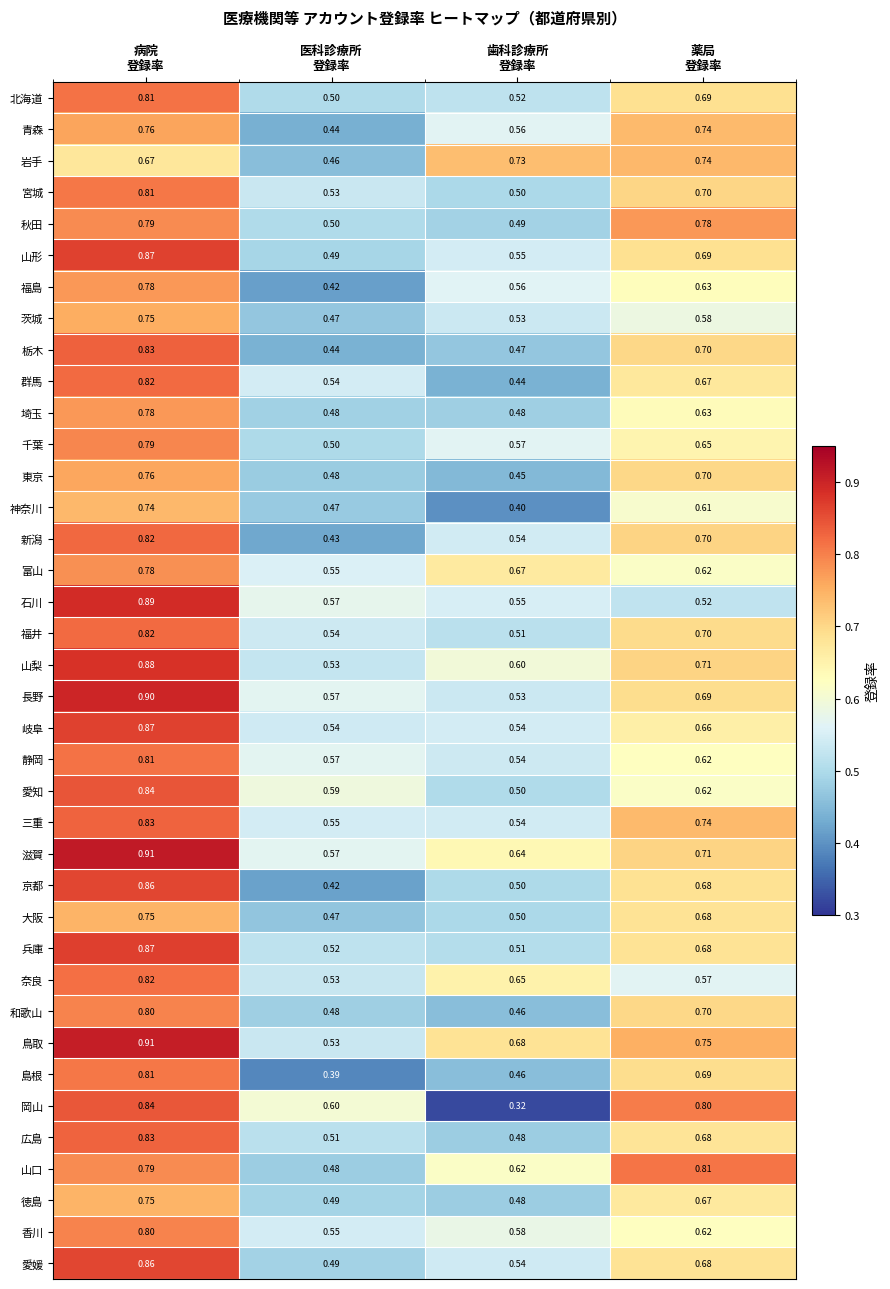

Which series has the largest total across all categories?

鳥取